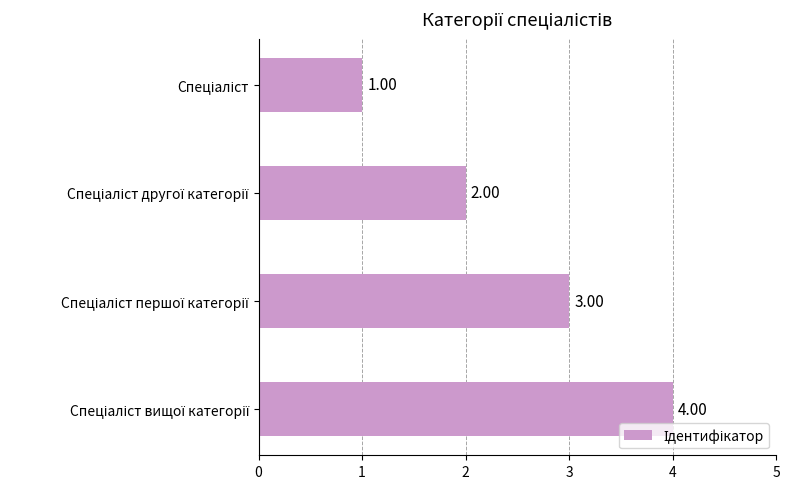

What is the greatest value displayed?

4